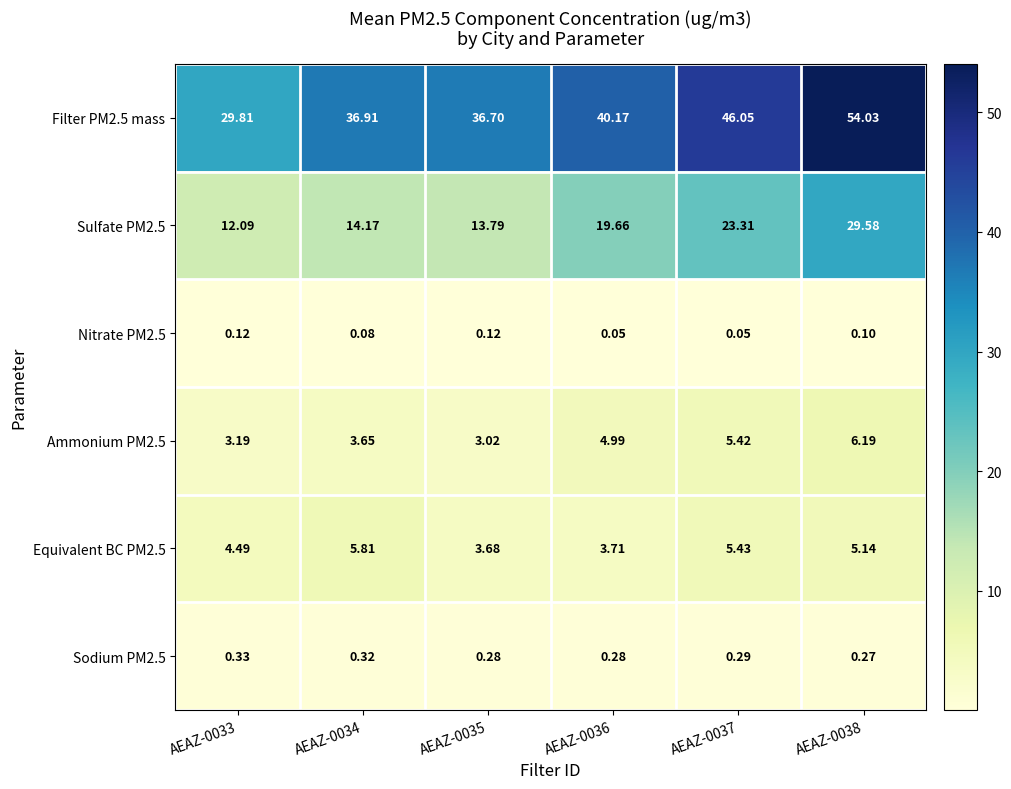

Is the value of Sodium PM2.5 at AEAZ-0033 greater than the value of Sulfate PM2.5 at AEAZ-0037?

No